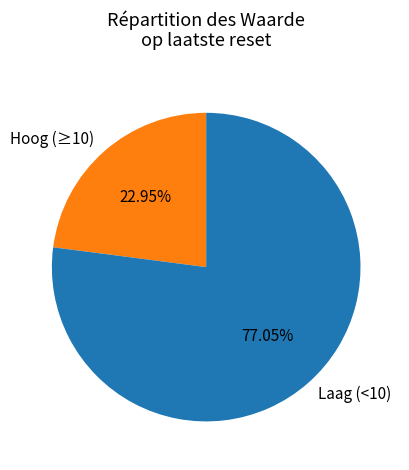

Combined, do Hoog (≥10) and Laag (<10) account for over 50%?

Yes